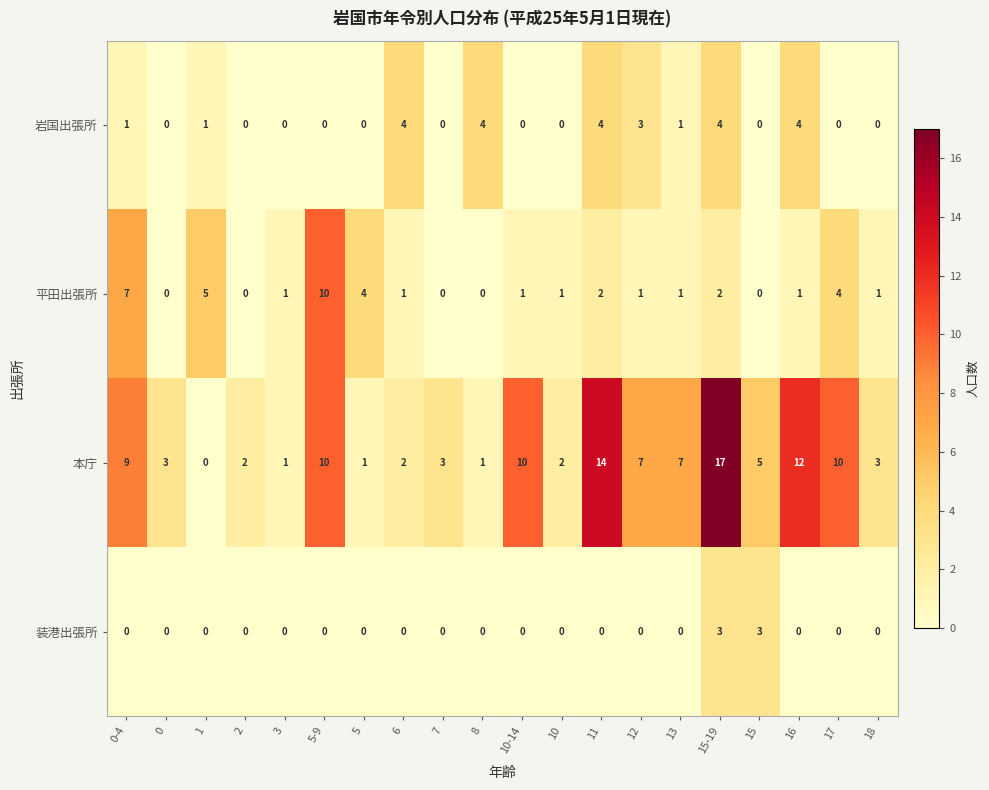

The 装港出張所 series shows 0 at 0-4. True or false?

True